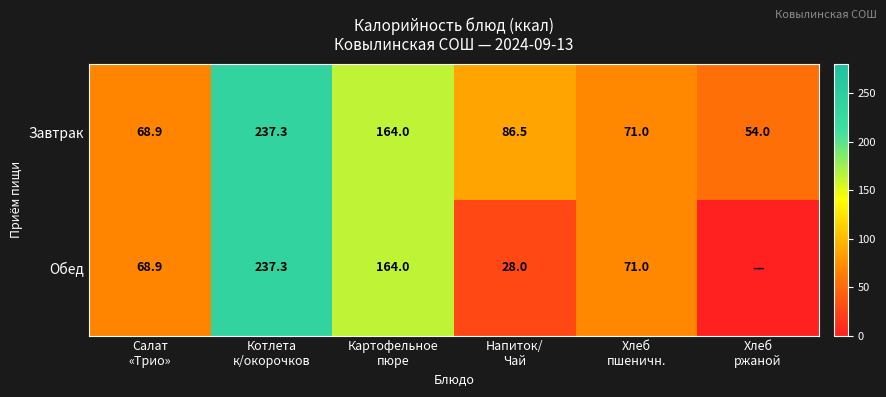

At which category is the sum across all series the highest?

Котлета
к/окорочков